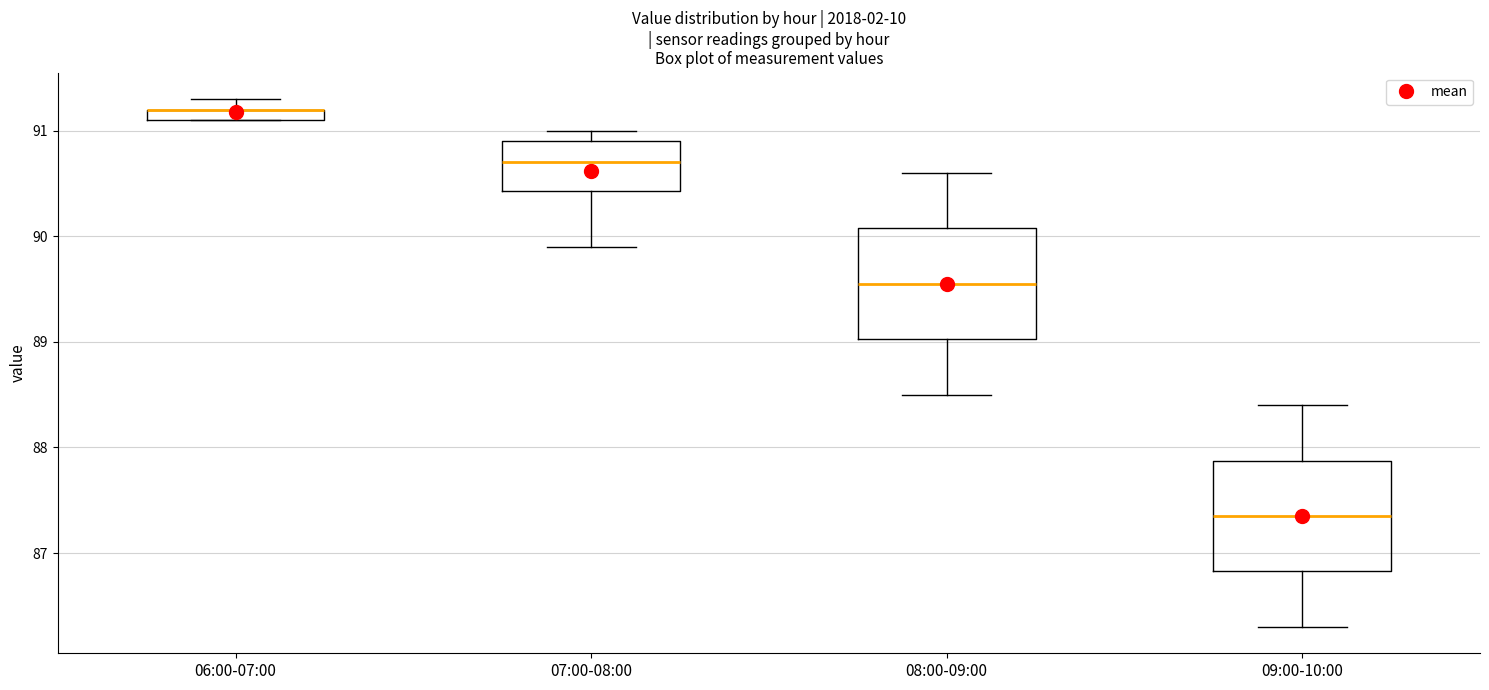

Where does the median line of the box for 07:00-08:00 sit on the y-axis? The values are not printed on the chart, so give them approximately, as read against the axis.

90.7